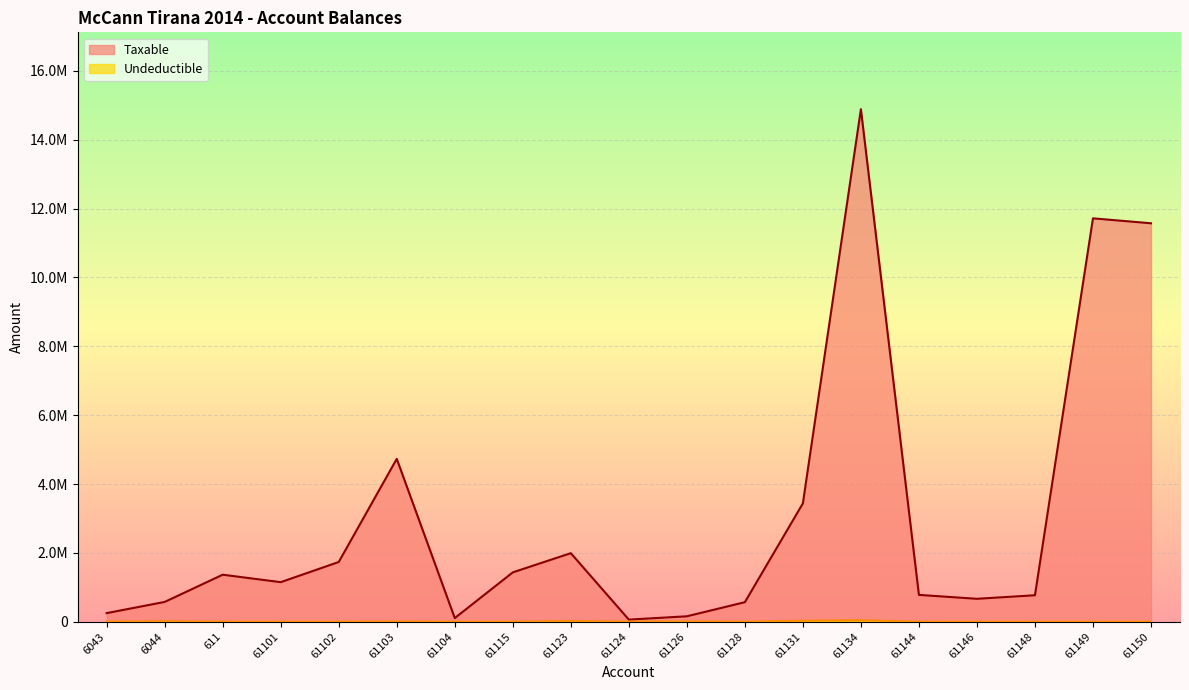

Between 61104 and 61150, which series saw the biggest shift?

Taxable